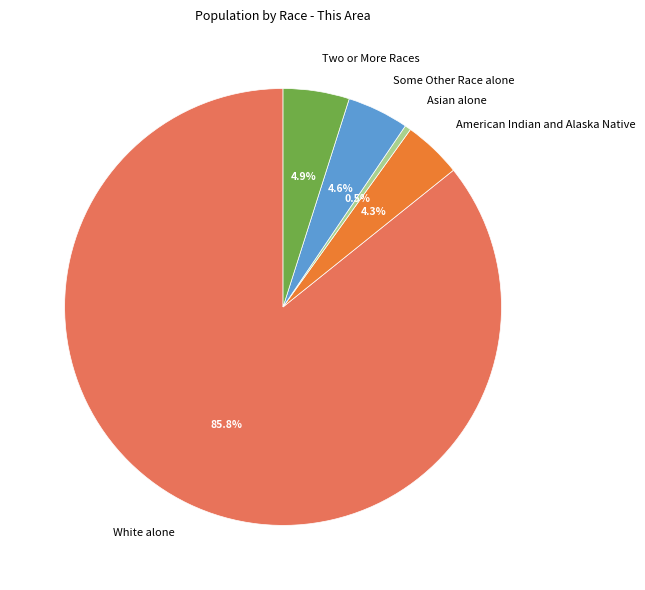

What percentage do Some Other Race alone and Two or More Races together represent?

9.5%